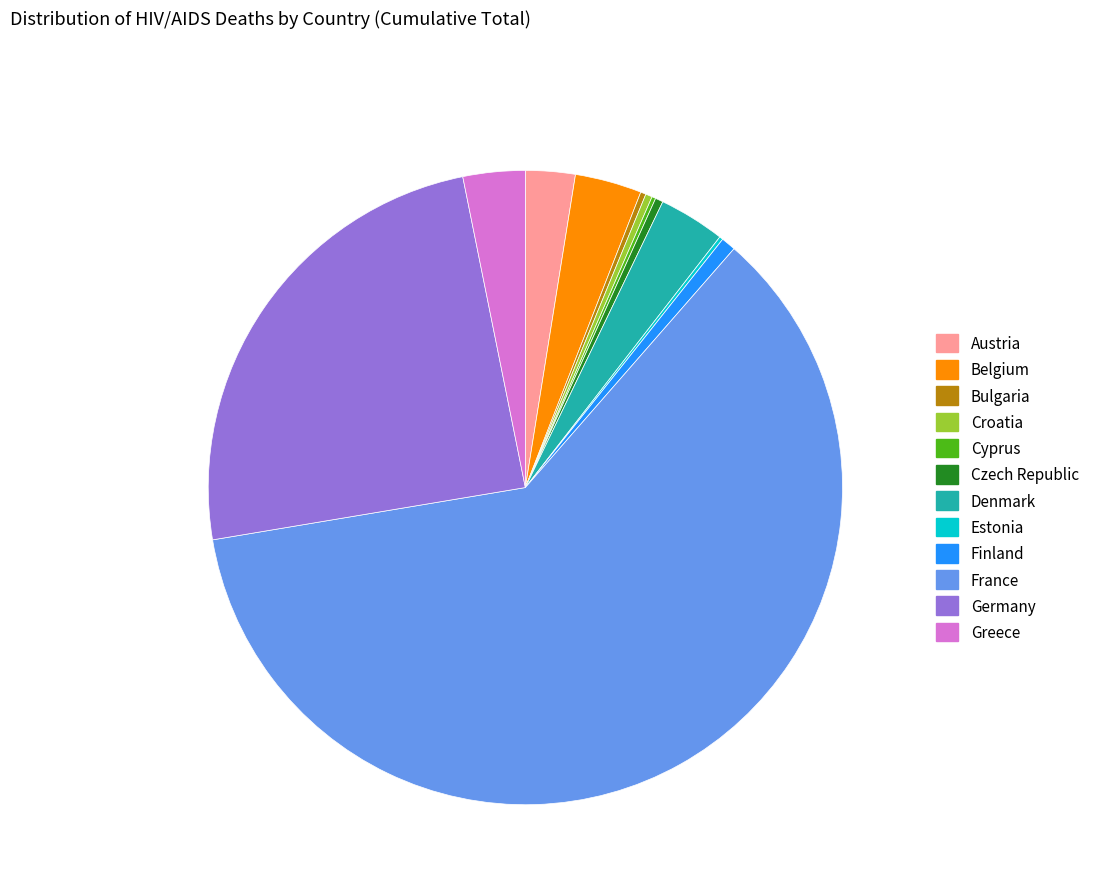

The France slice represents 71% of the pie. True or false?

False